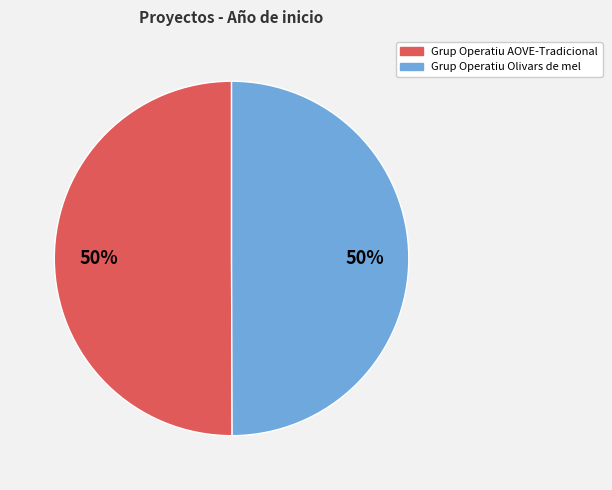

What is the ratio of the value at Grup Operatiu Olivars de mel to the value at Grup Operatiu AOVE-Tradicional?

1.0